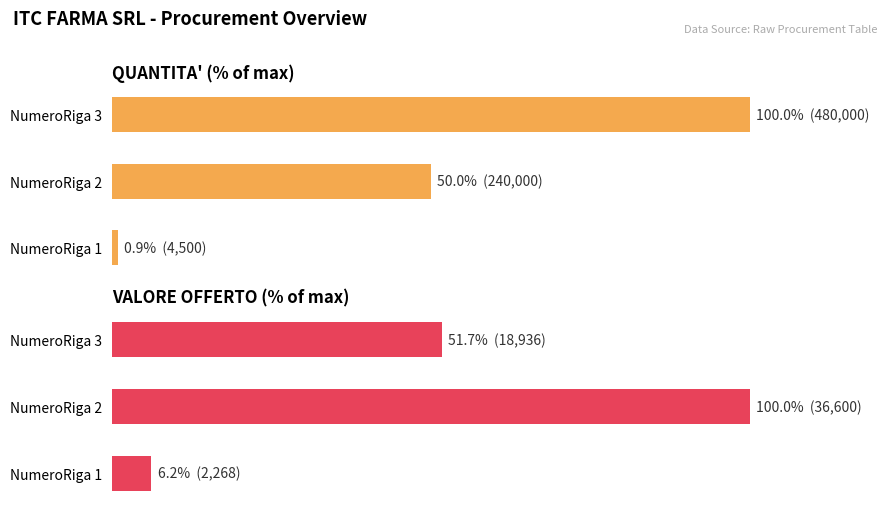

Reading left to right, extract all data points from this chart.

QUANTITA': 0.9	50.0	100.0
VALORE OFFERTO ( 2 dec. ): 6.2	100.0	51.7